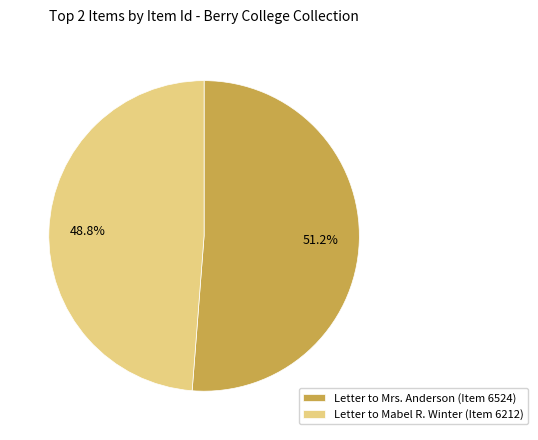

To the nearest percent, what is the difference between the Letter to Mabel R. Winter (Item 6212) and Letter to Mrs. Anderson (Item 6524) slice percentages?

2%